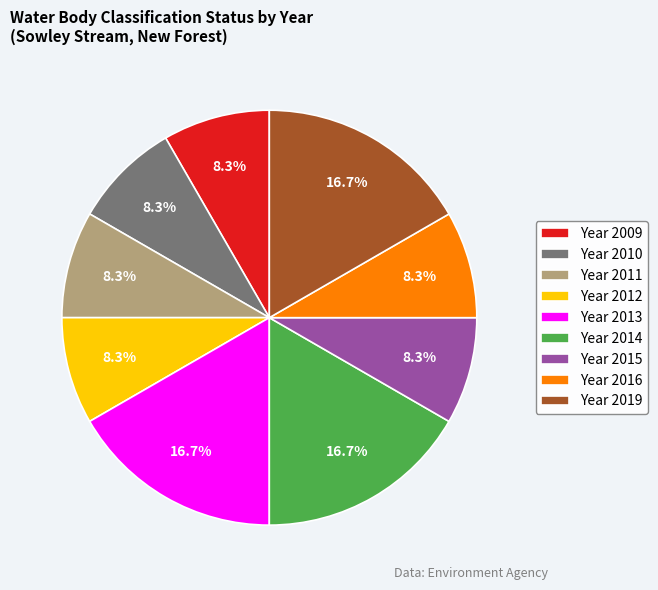

Is there any slice that represents more than half of the pie?

No